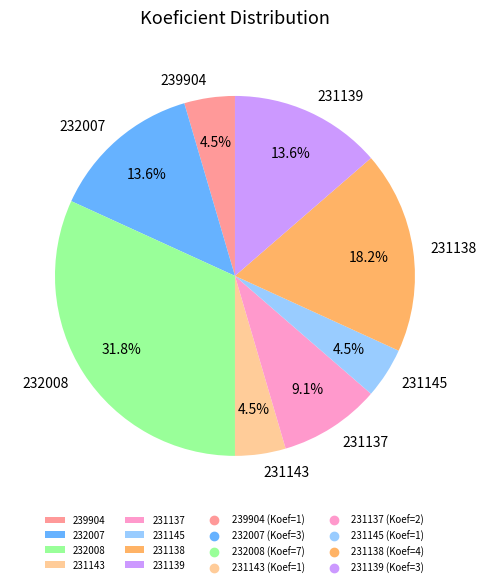

To the nearest percent, what percentage of the pie is 231138?

18%